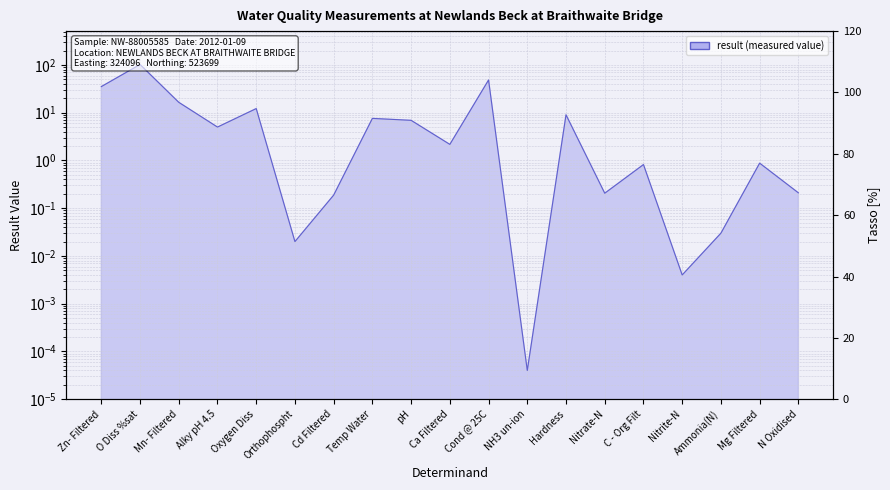

What is the change in value from Temp Water to Hardness?

+1.4